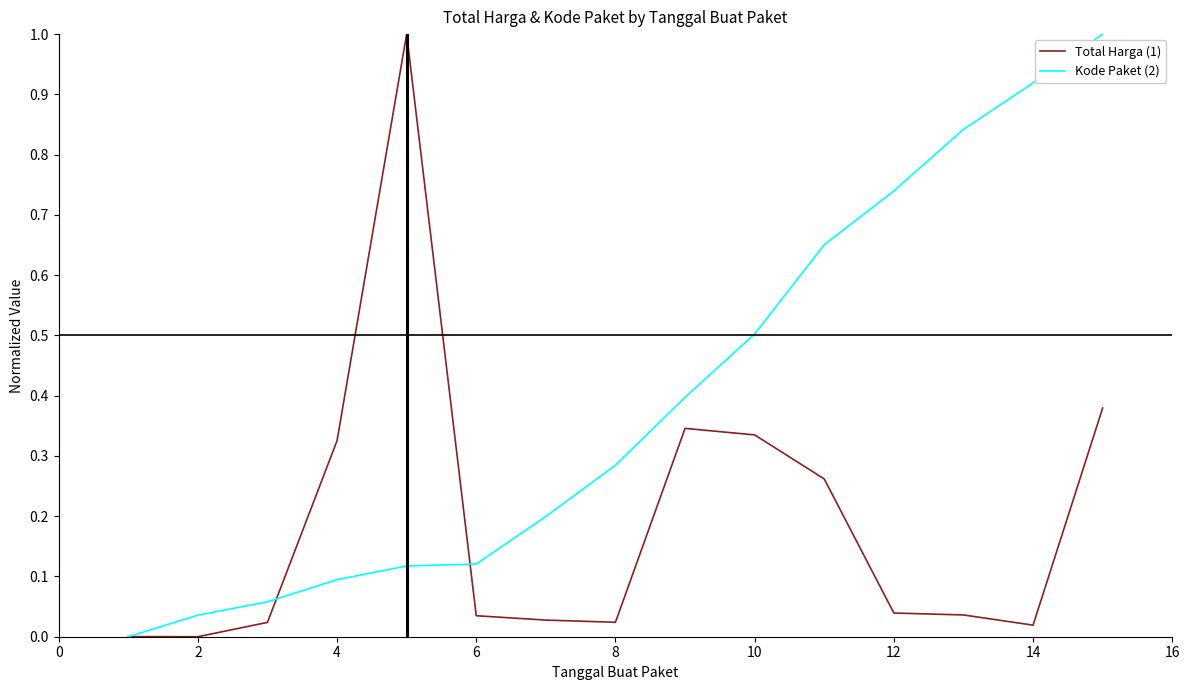

List the series in order of their overall mean, highest first.

Kode Paket (2), Total Harga (1)